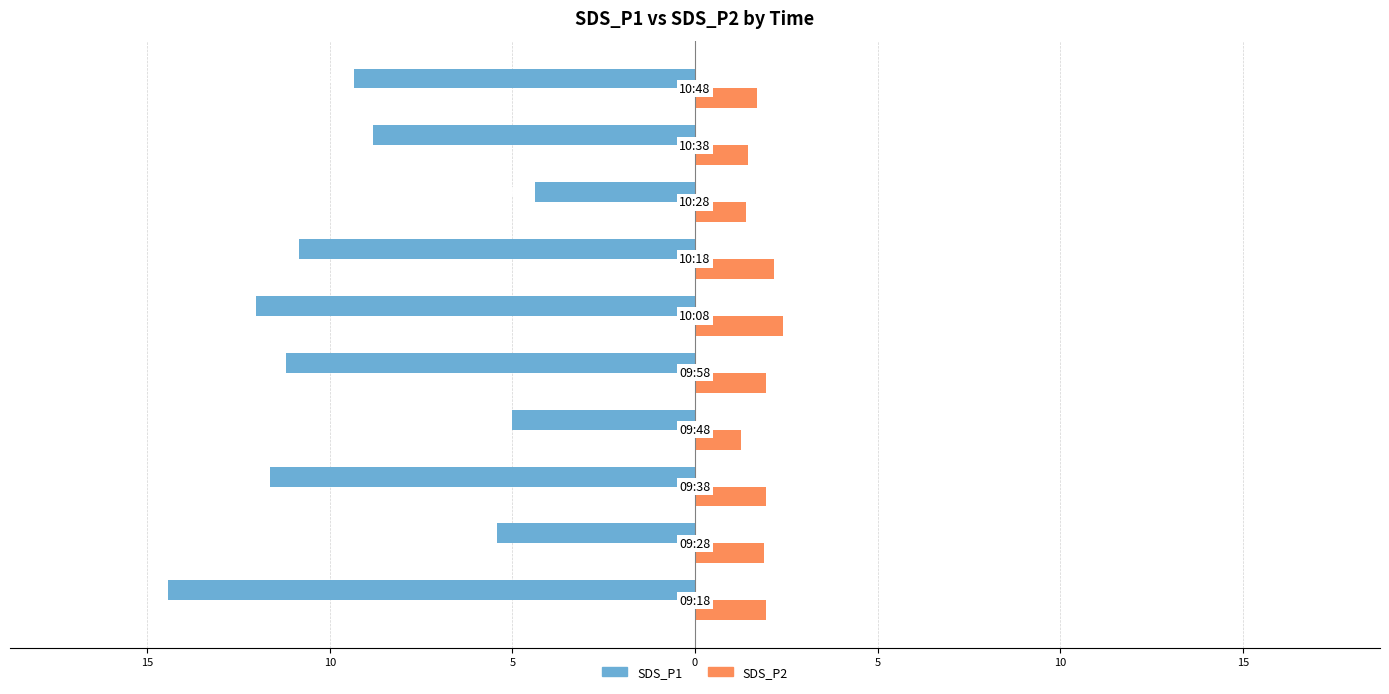

At how many categories does at least one series exceed 1?

10